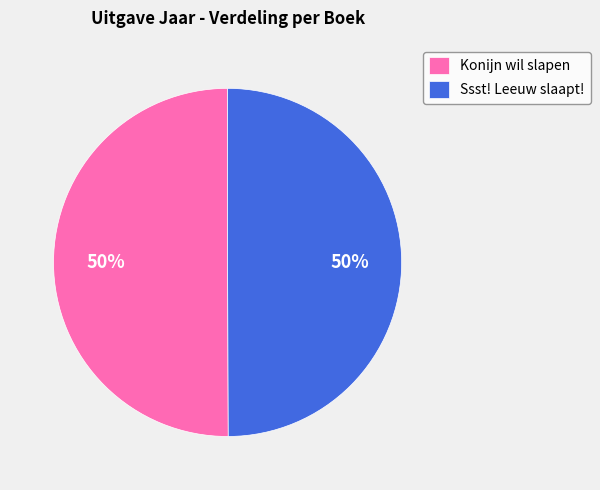

To the nearest percent, what is the average slice percentage?

50%